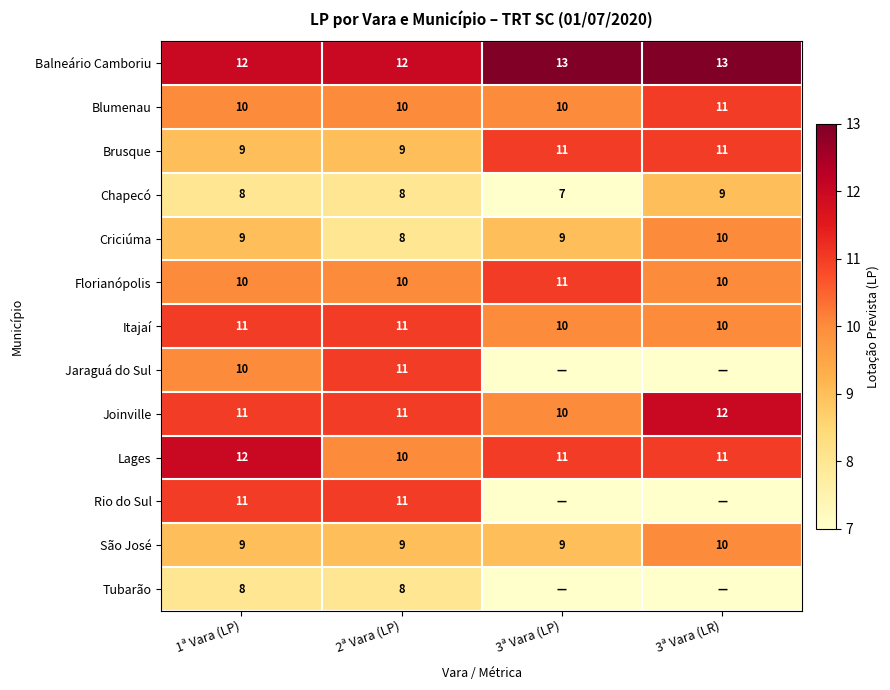

How many values in the Itajaí series are below 11?

2